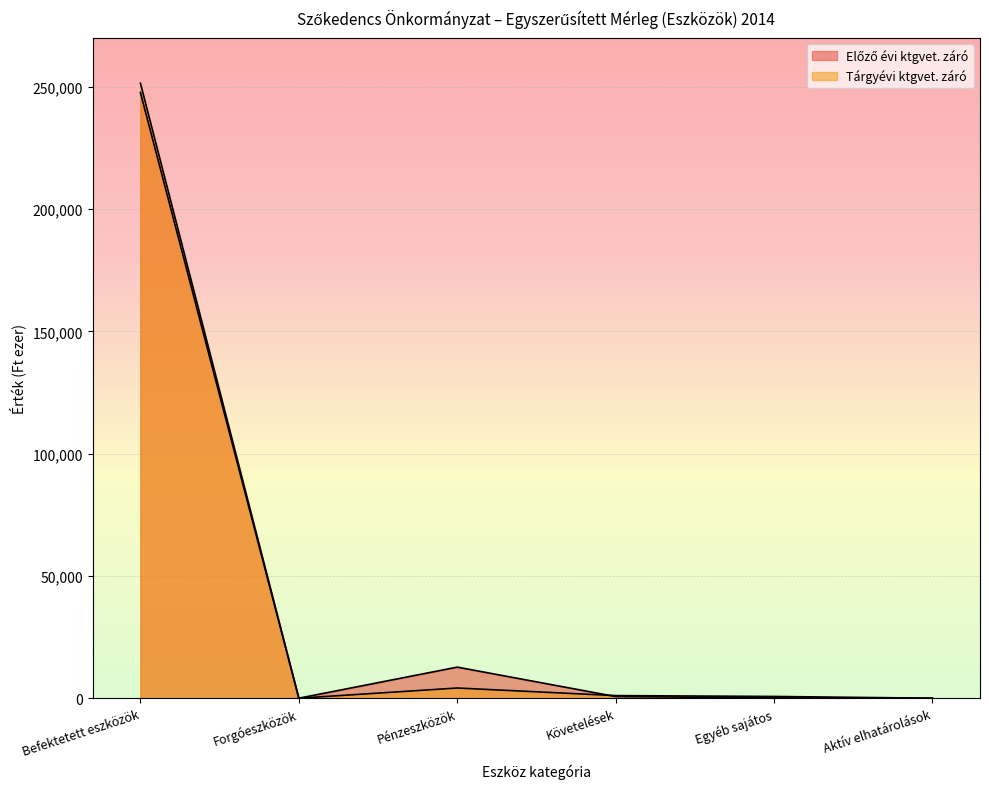

What is the sum of all Előző évi ktgvet. záró values?

261198